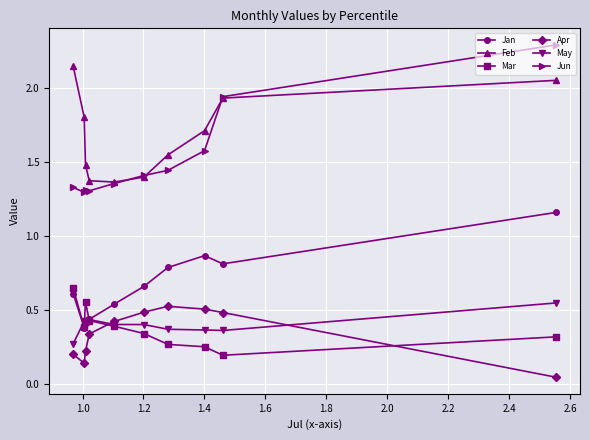

How many lines are shown in the chart?

6